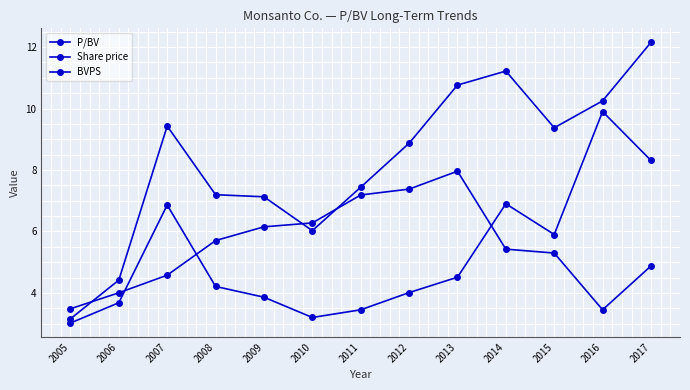

How many distinct data groups are displayed?

3